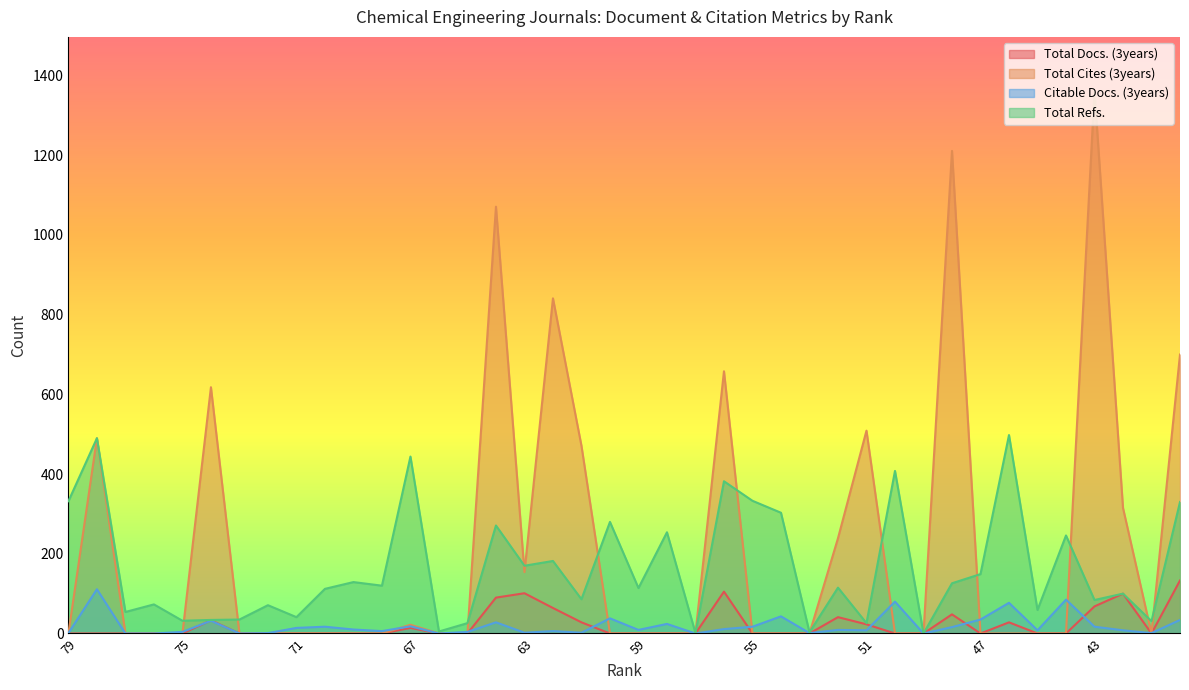

Between which two adjacent categories do Total Cites (3years) and Total Refs. first intersect?

75 and 74